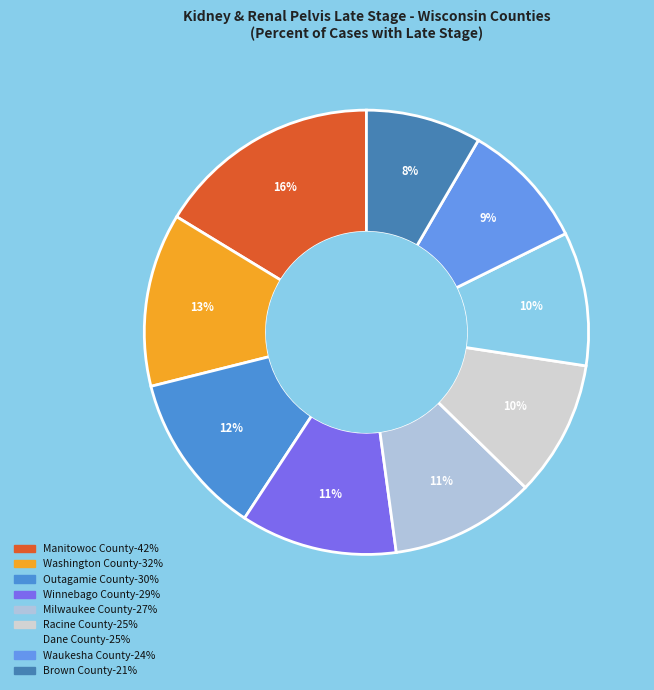

To the nearest percent, what is the difference between the largest and smallest slice percentages?

8%